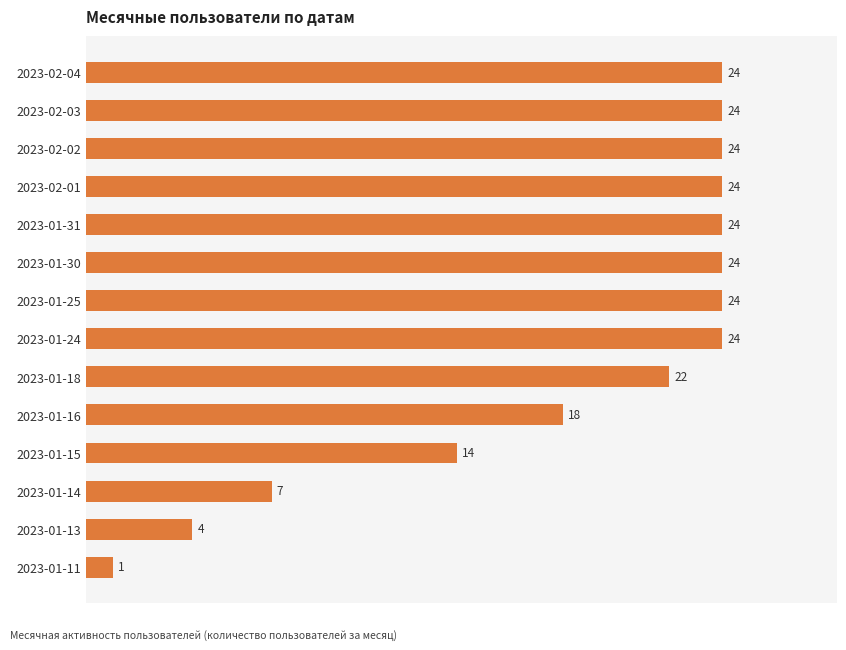

What is the smallest value displayed?

1